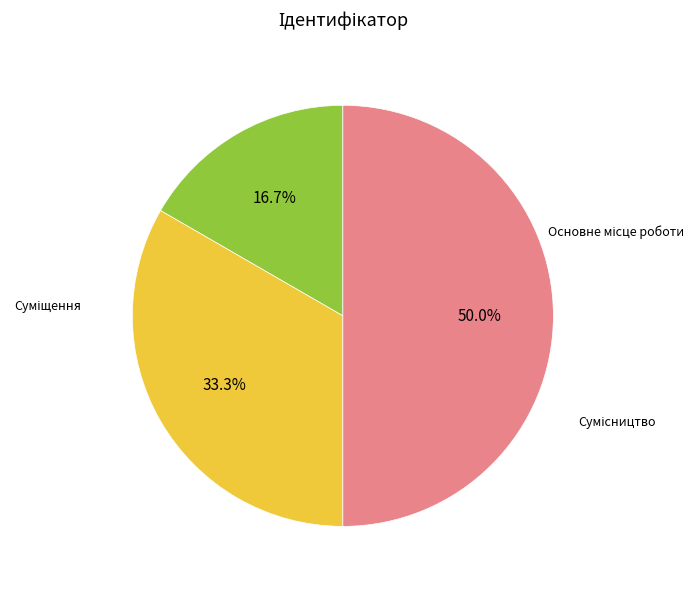

How many segments does this pie chart have?

3